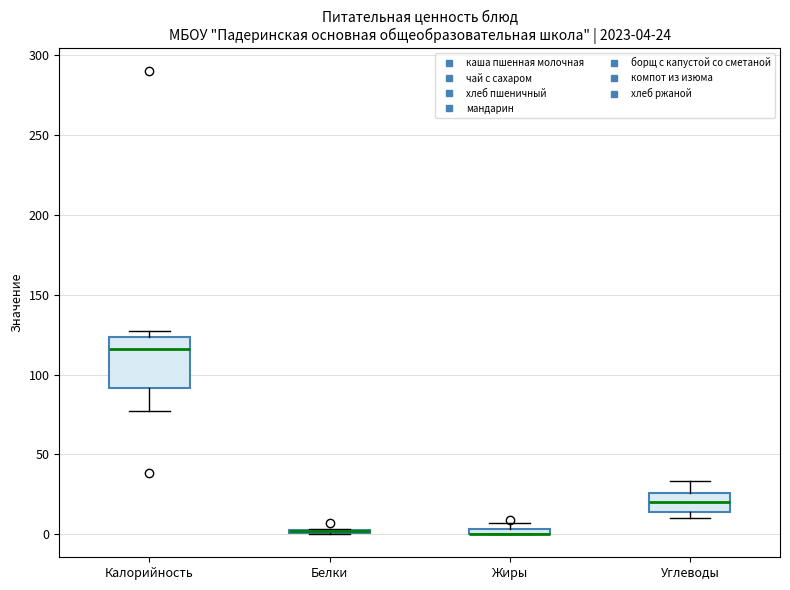

Which box is the tallest, from its lower edge to its upper edge?

Калорийность